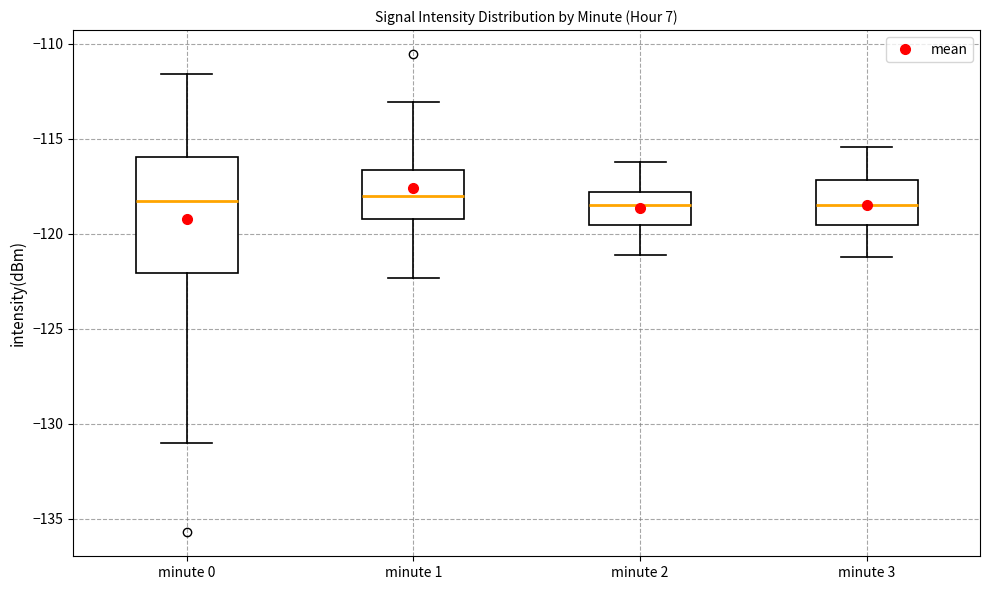

Reading left to right, read every box against the y-axis: the position of its median line, the range the box covers, and the ends of its whiskers. The values are not printed on the chart, so give them approximately, as read against the axis.

minute 0: median -118.5, box -122.0 to -116.0, whiskers -131.0 to -111.5
minute 1: median -118.0, box -119.0 to -116.5, whiskers -122.5 to -113.0
minute 2: median -118.5, box -119.5 to -118.0, whiskers -121.0 to -116.0
minute 3: median -118.5, box -119.5 to -117.0, whiskers -121.0 to -115.5